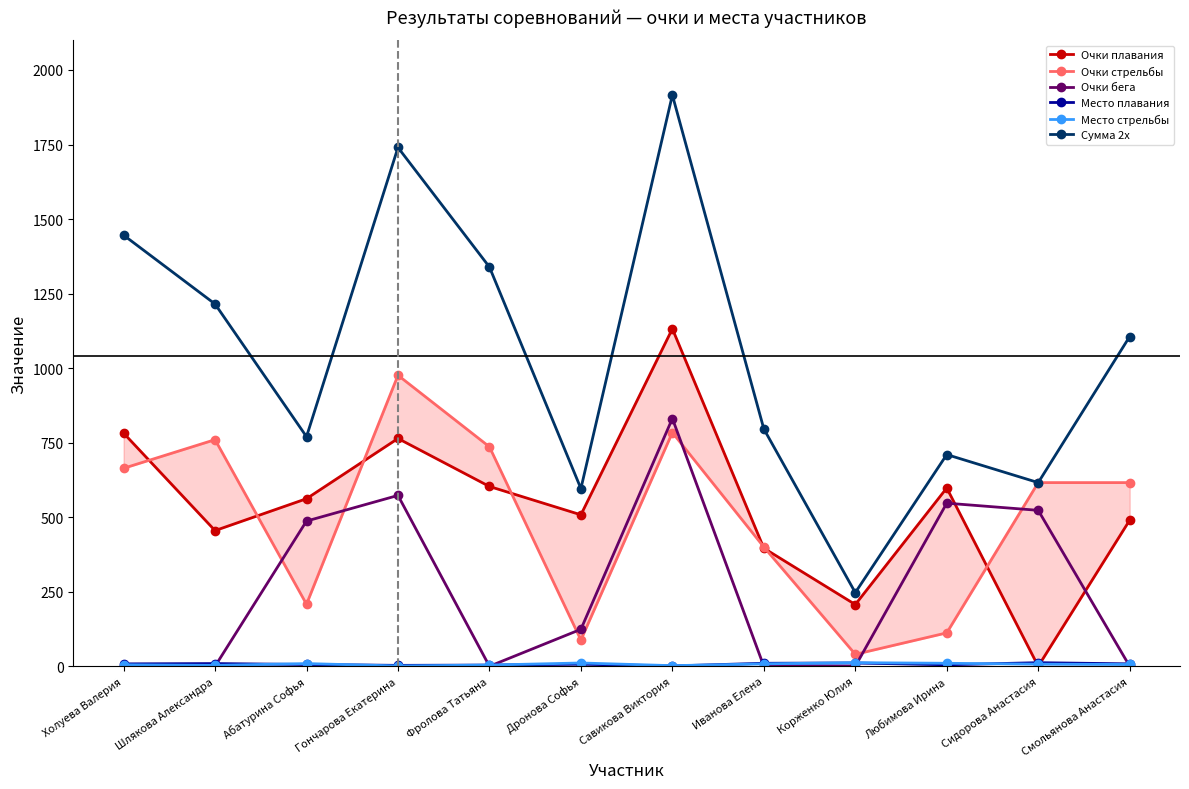

Which series has the largest total across all categories?

Сумма 2х